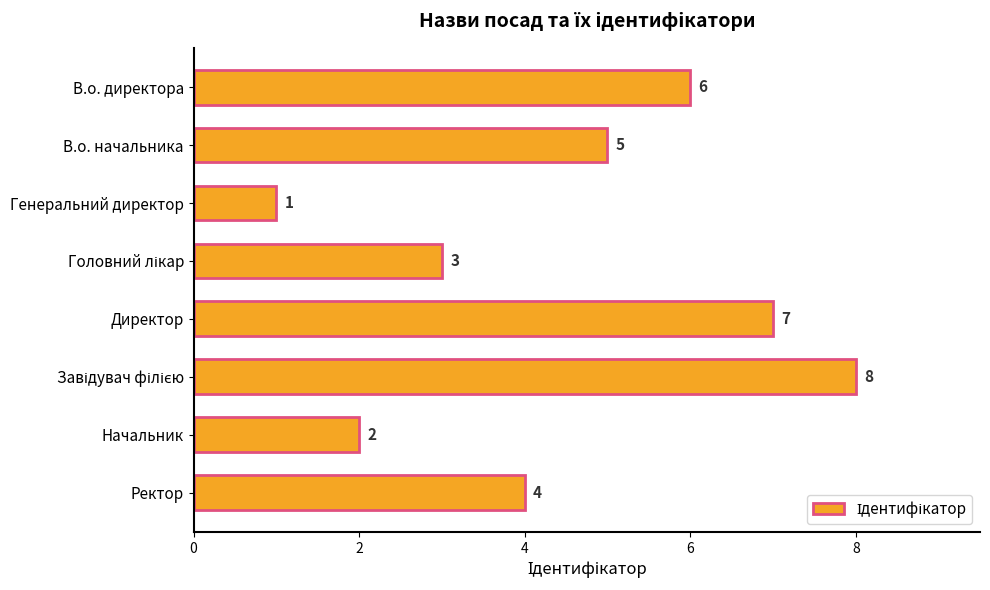

What is the value of the 3rd bar from the top?

1